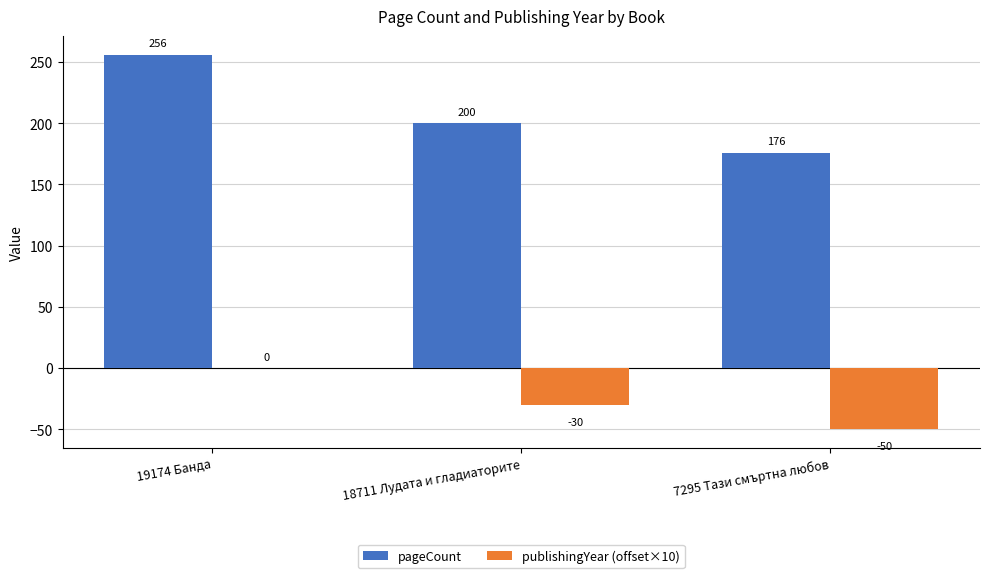

True or false: pageCount has a value of 256 at 19174 Банда.

True